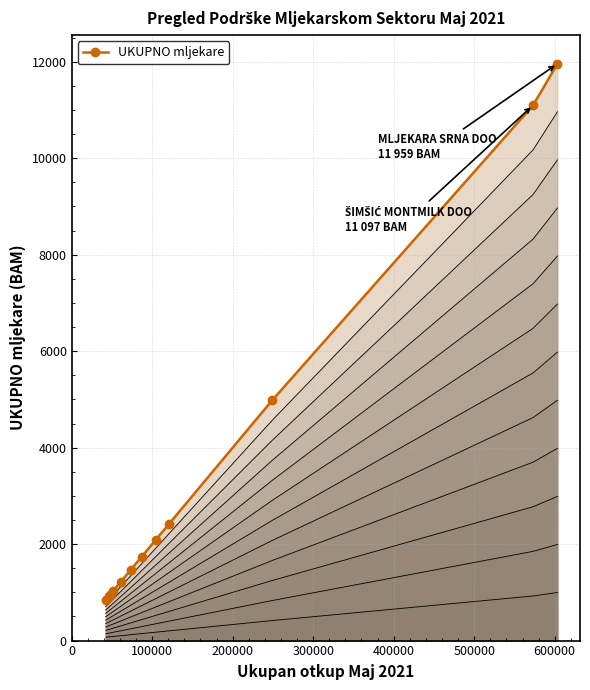

Between 200000 and 100000, which is larger?

200000